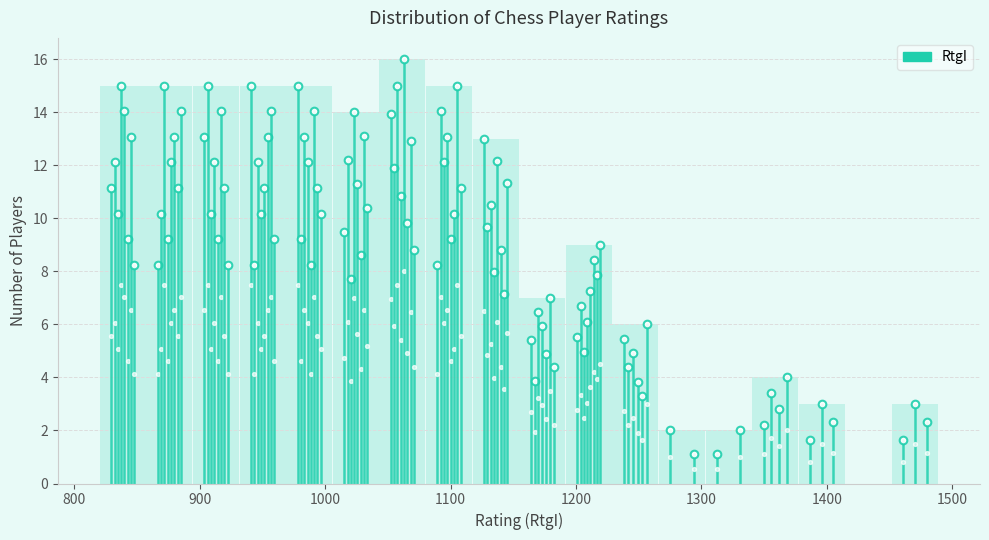

Read against the x-axis, roughly where is the centre of the tallest bar?

1060